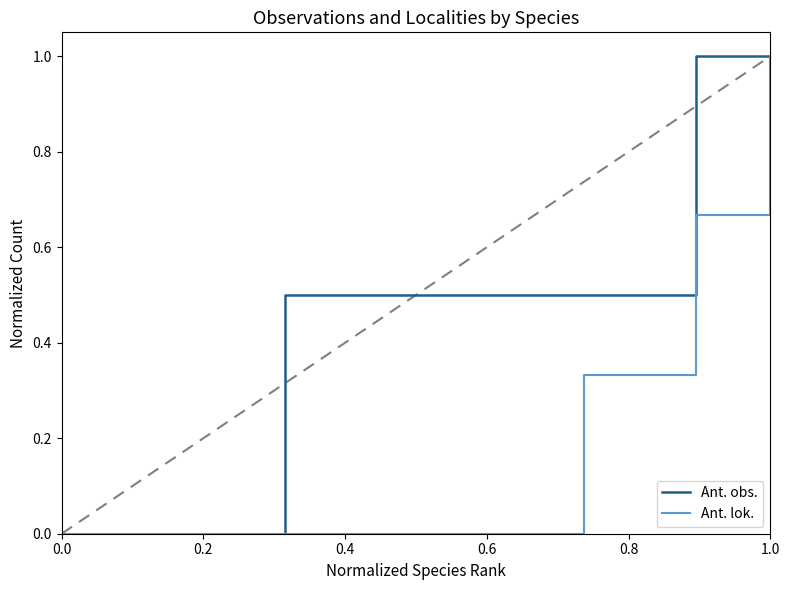

How many lines are shown in the chart?

2